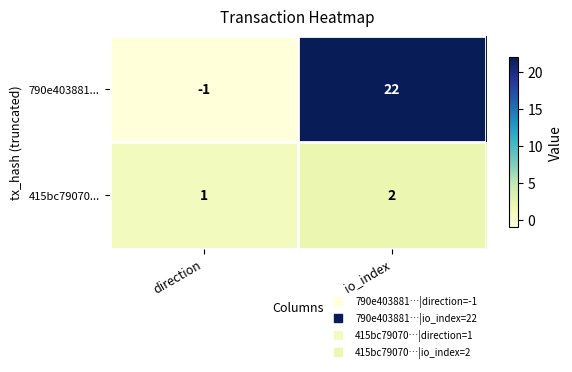

Which label corresponds to the smallest value in the chart?

direction